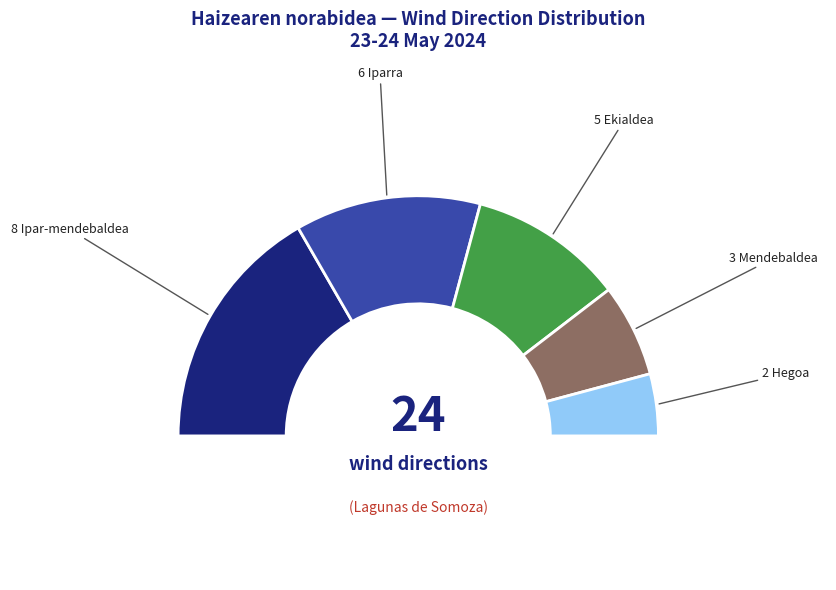

Is the sum of Hegoa and Iparra greater than half?

No